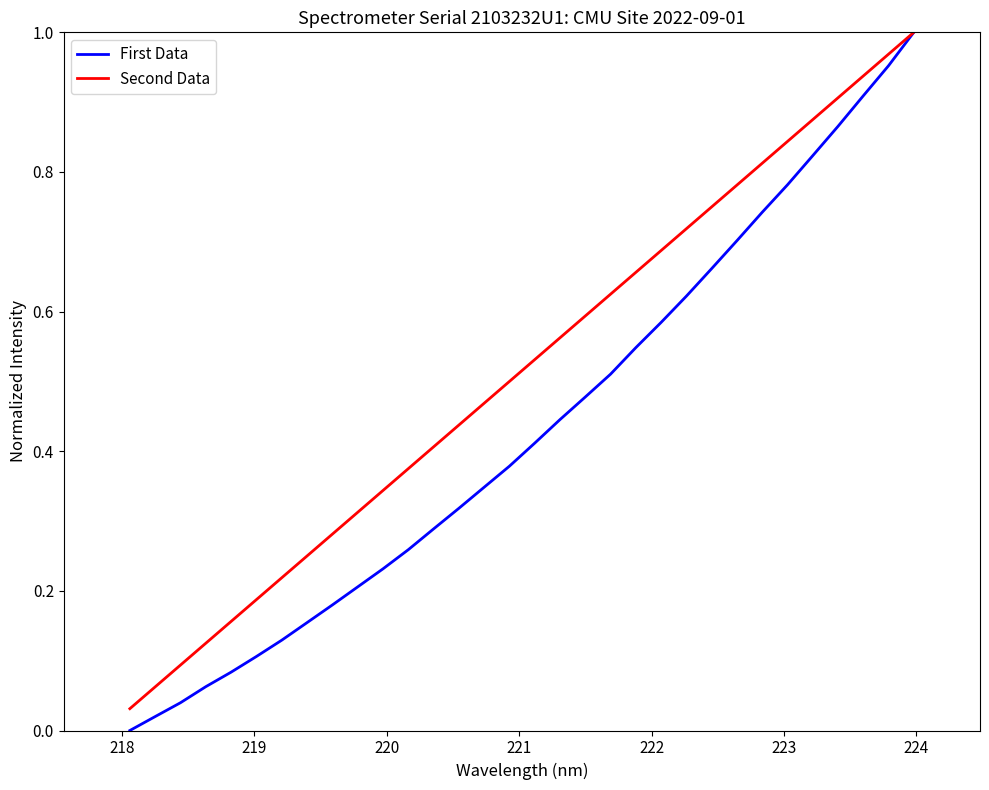

What is the difference between the second highest and second lowest values in the Second Data series?

0.9